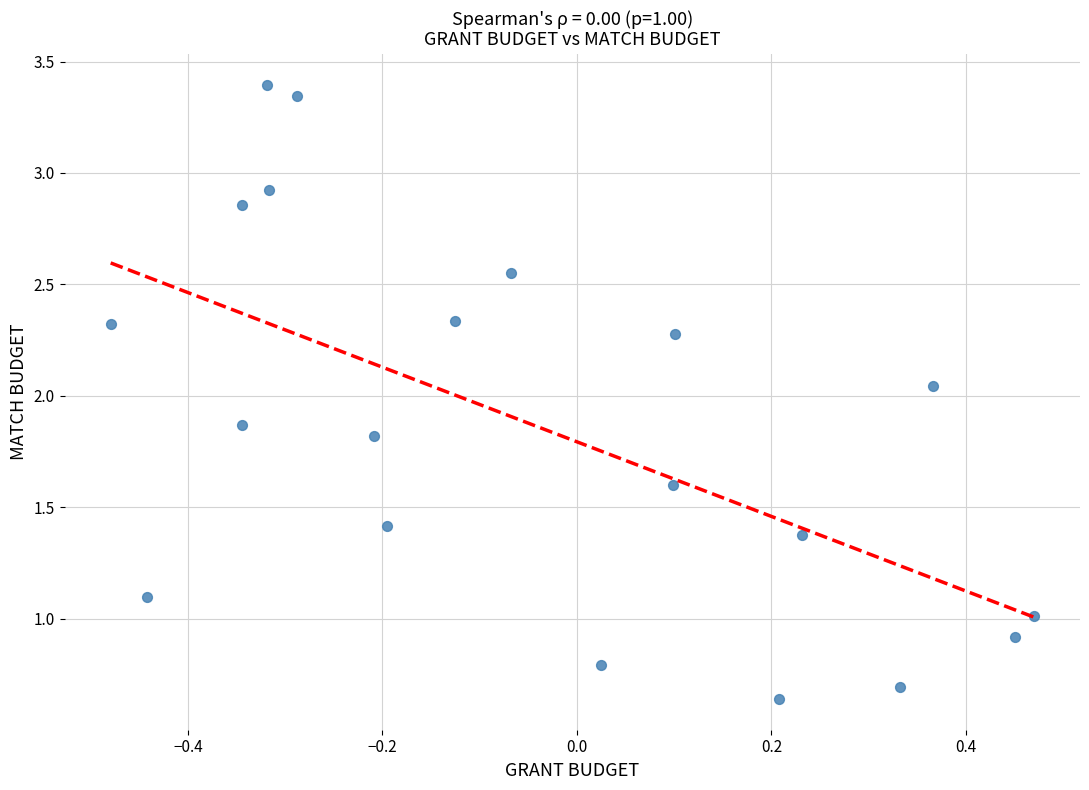

What is the range of X values (max minus min)?

0.9